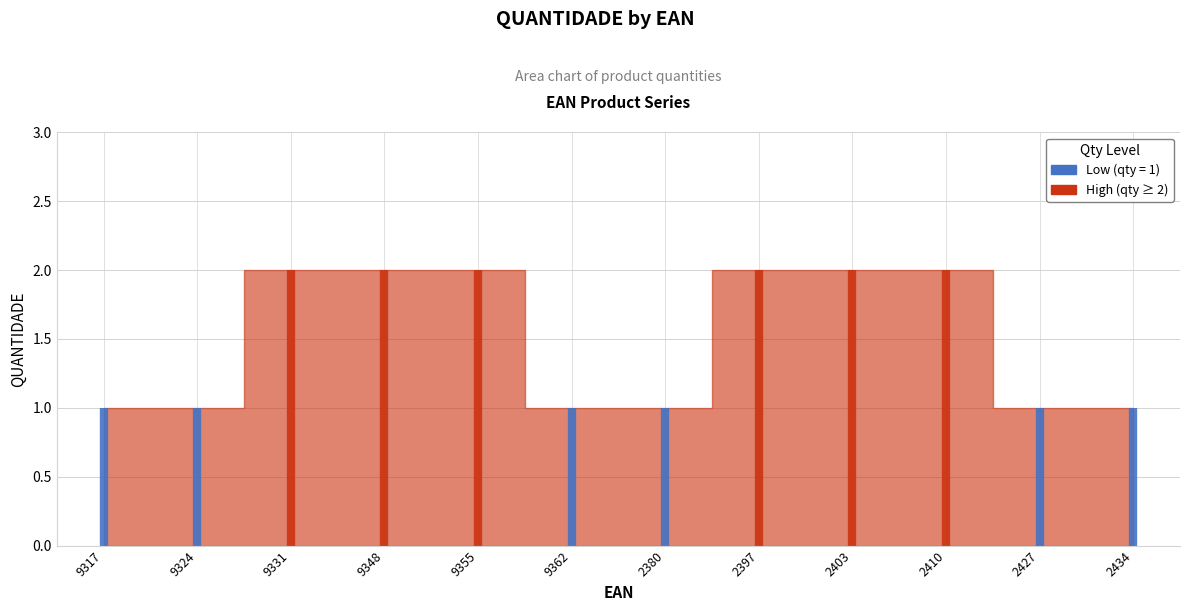

How many lines are shown in the chart?

1